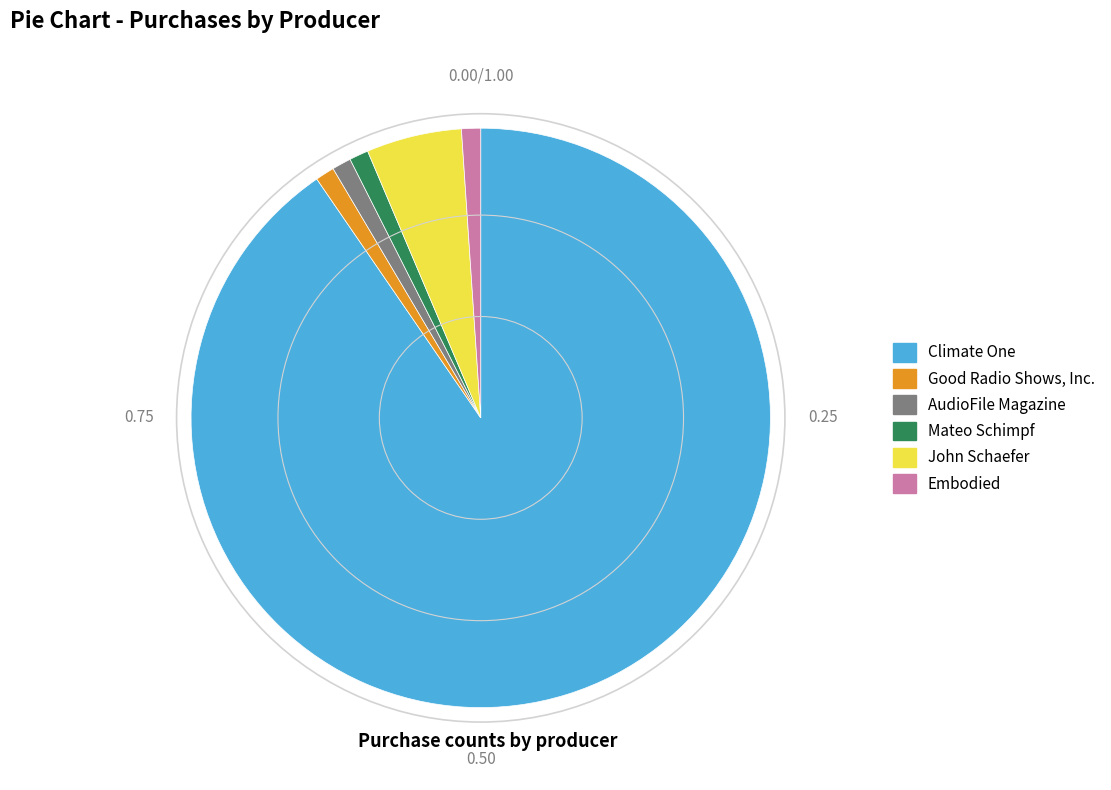

Which category has the biggest portion of the pie?

Climate One